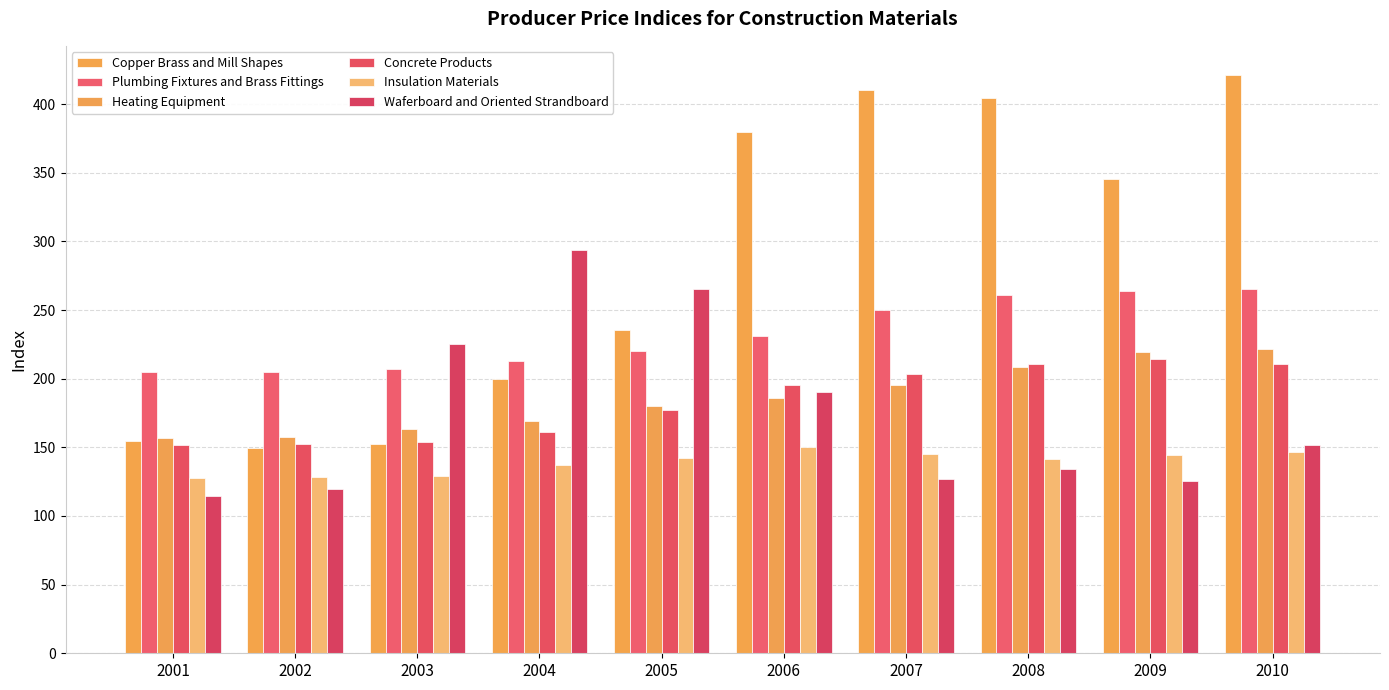

How many bars are there in total?

60